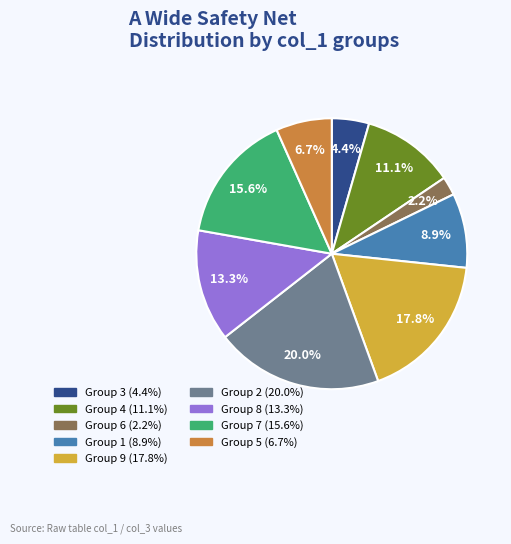

How many segments does this pie chart have?

9